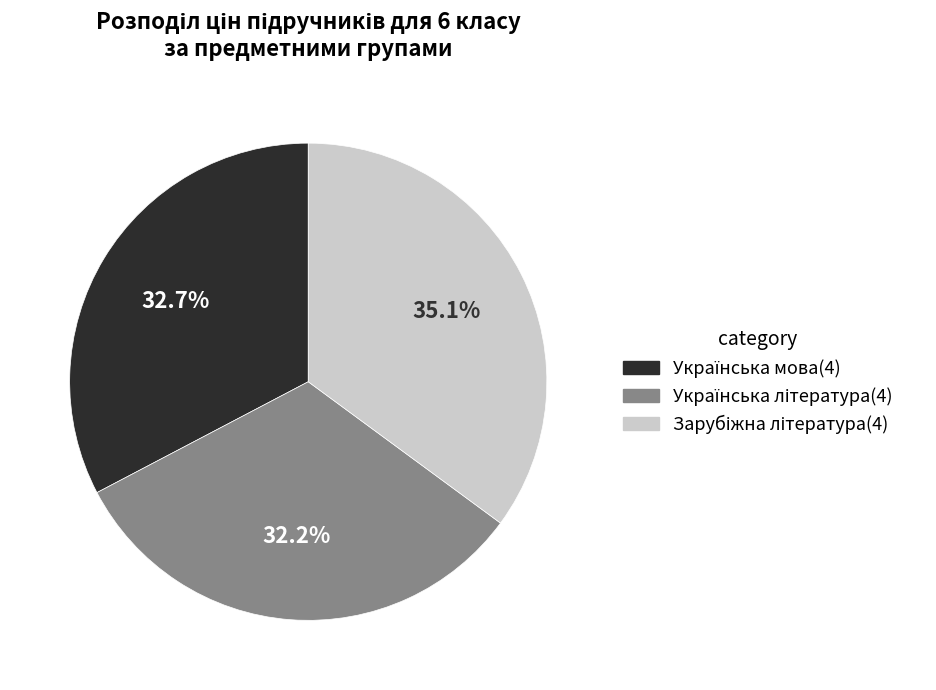

Is there a majority slice in this chart?

No